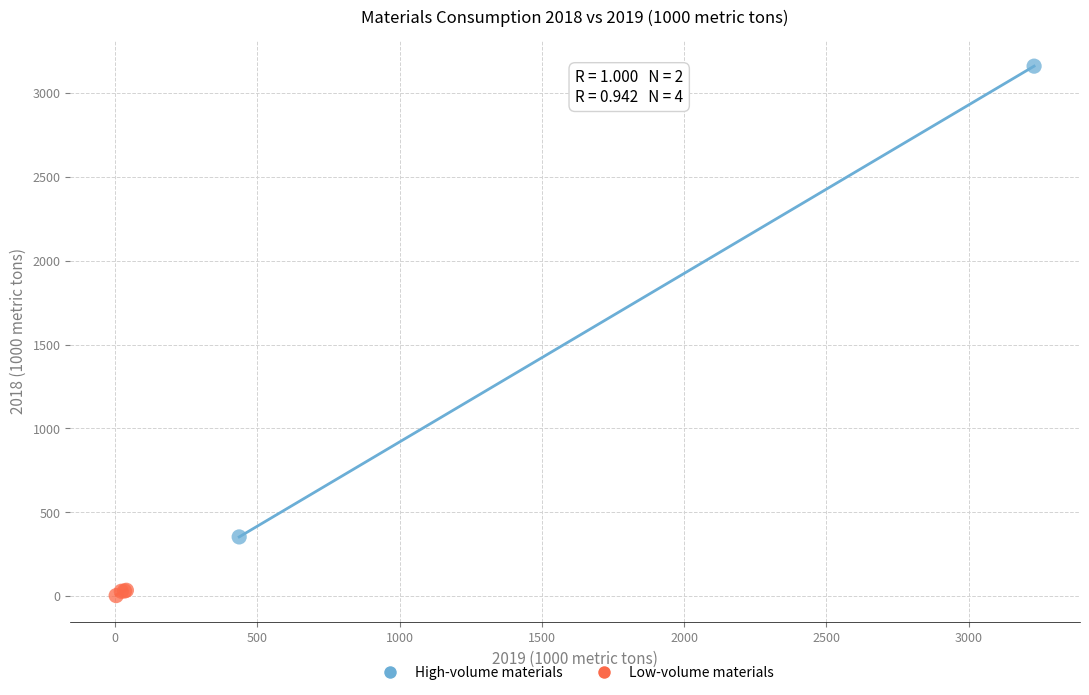

Which series reaches the minimum Y coordinate?

Low-volume materials